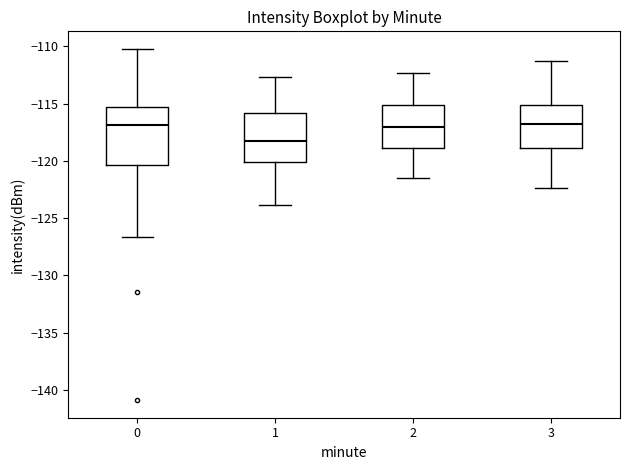

Comparing the boxes themselves (not the whiskers), which one is the tallest?

0